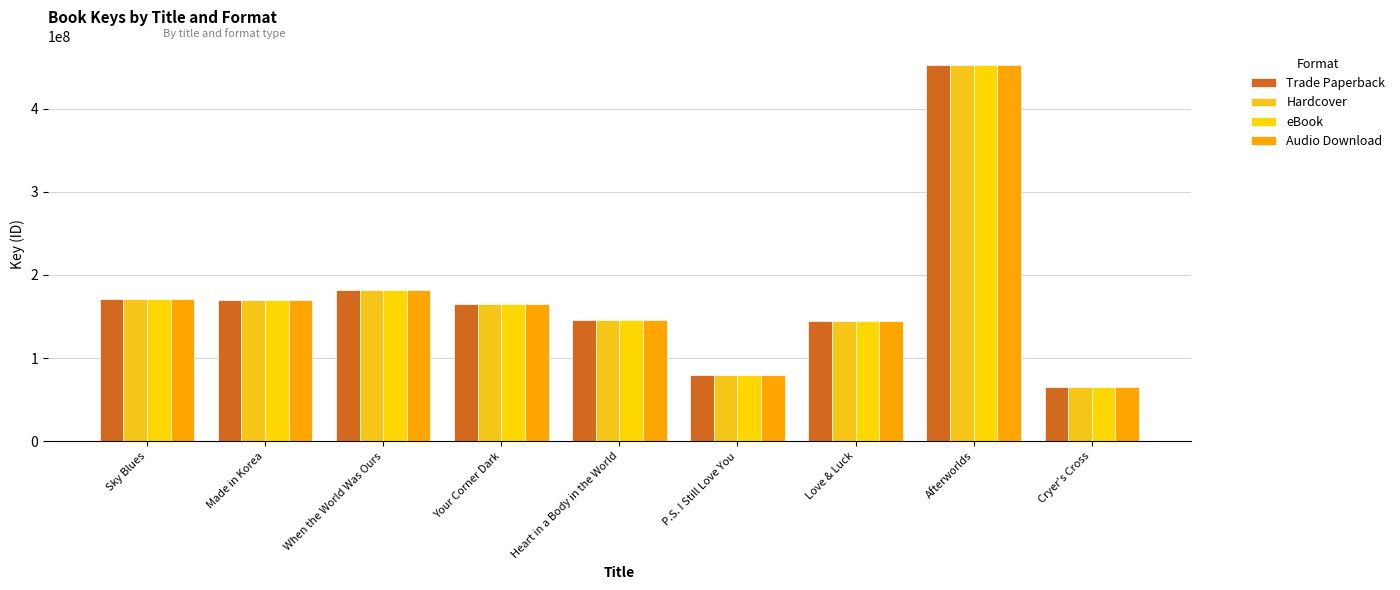

Reading left to right, what are all the values shown in this chart?

Trade Paperback: Sky Blues=170838751	Made in Korea=169743734	When the World Was Ours=181737299	Your Corner Dark=164634269	Heart in a Body in the World=146399216	P.S. I Still Love You=80097620	Love & Luck=144453359	Afterworlds=451998862	Cryer's Cross=65178673
Hardcover: Sky Blues=170838751	Made in Korea=169743734	When the World Was Ours=181737299	Your Corner Dark=164634269	Heart in a Body in the World=146399216	P.S. I Still Love You=80097620	Love & Luck=144453359	Afterworlds=451998862	Cryer's Cross=65178673
eBook: Sky Blues=170838751	Made in Korea=169743734	When the World Was Ours=181737299	Your Corner Dark=164634269	Heart in a Body in the World=146399216	P.S. I Still Love You=80097620	Love & Luck=144453359	Afterworlds=451998862	Cryer's Cross=65178673
Audio Download: Sky Blues=170838751	Made in Korea=169743734	When the World Was Ours=181737299	Your Corner Dark=164634269	Heart in a Body in the World=146399216	P.S. I Still Love You=80097620	Love & Luck=144453359	Afterworlds=451998862	Cryer's Cross=65178673